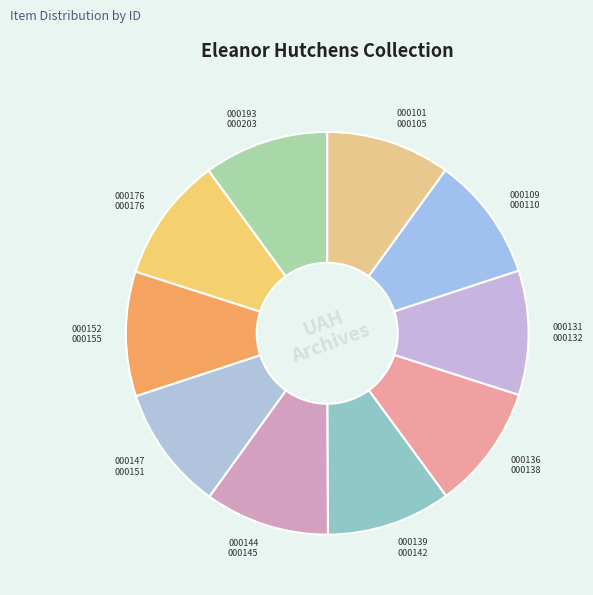

Is it true that 000193 000203 is 10% of the pie?

True